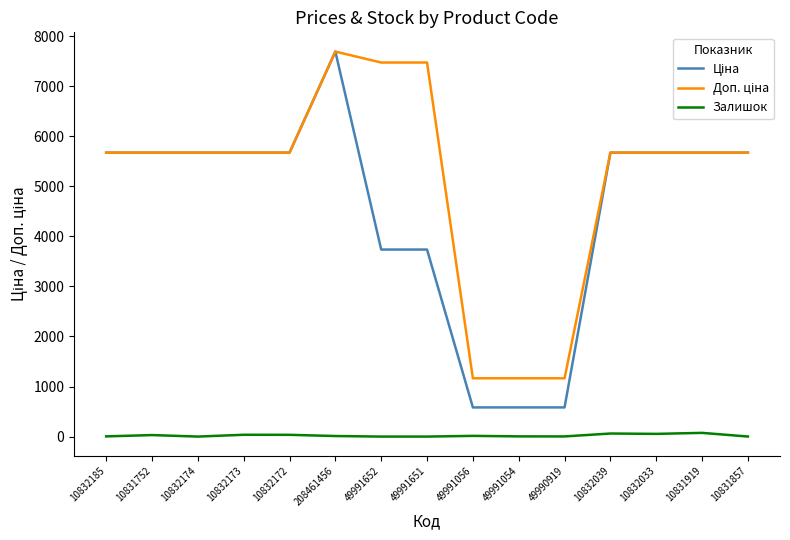

What is the total value across all series at 10832174?

11347.6